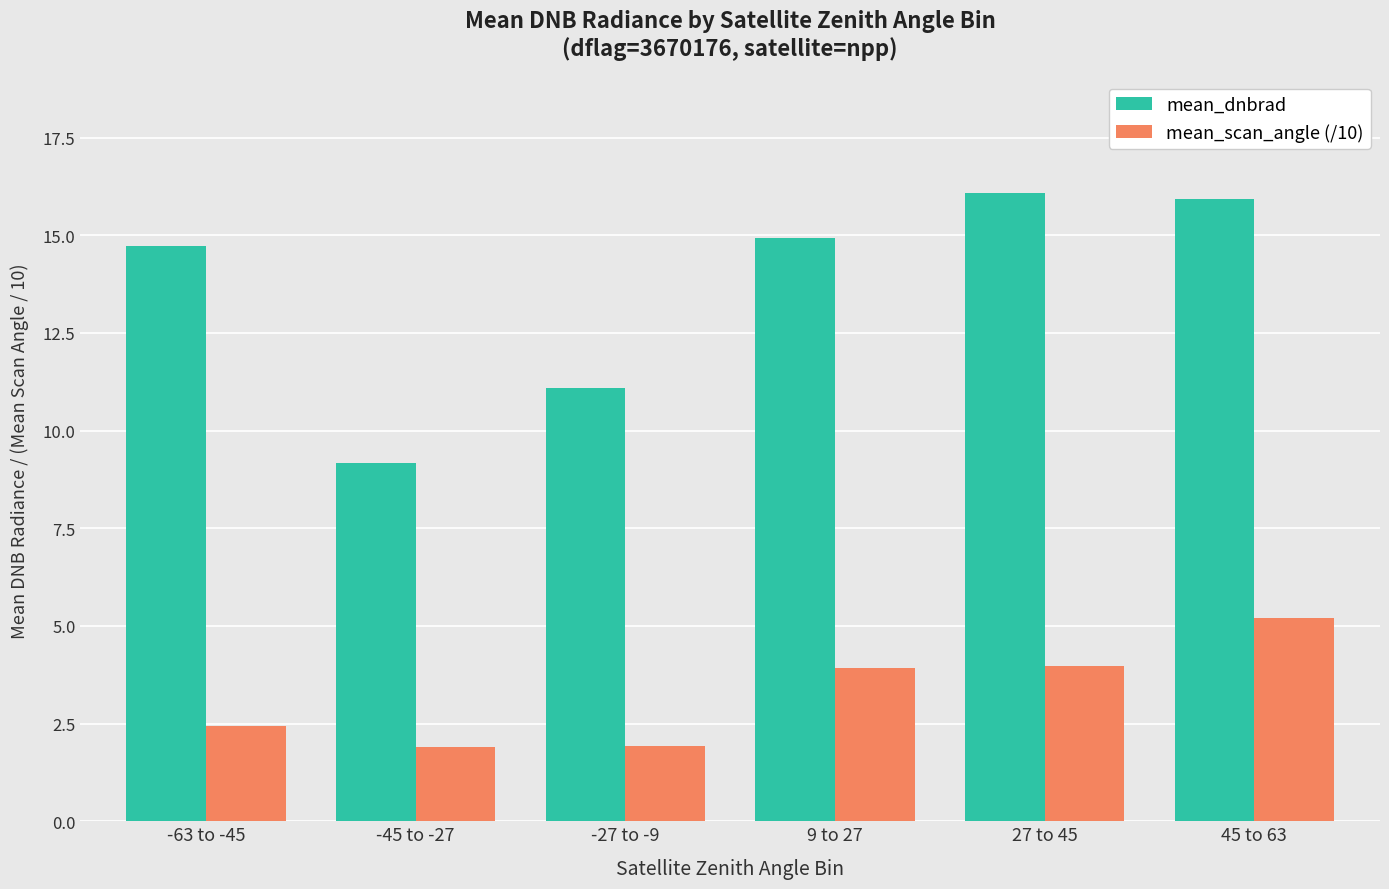

What is the sum of all mean_scan_angle (/10) values?

19.4